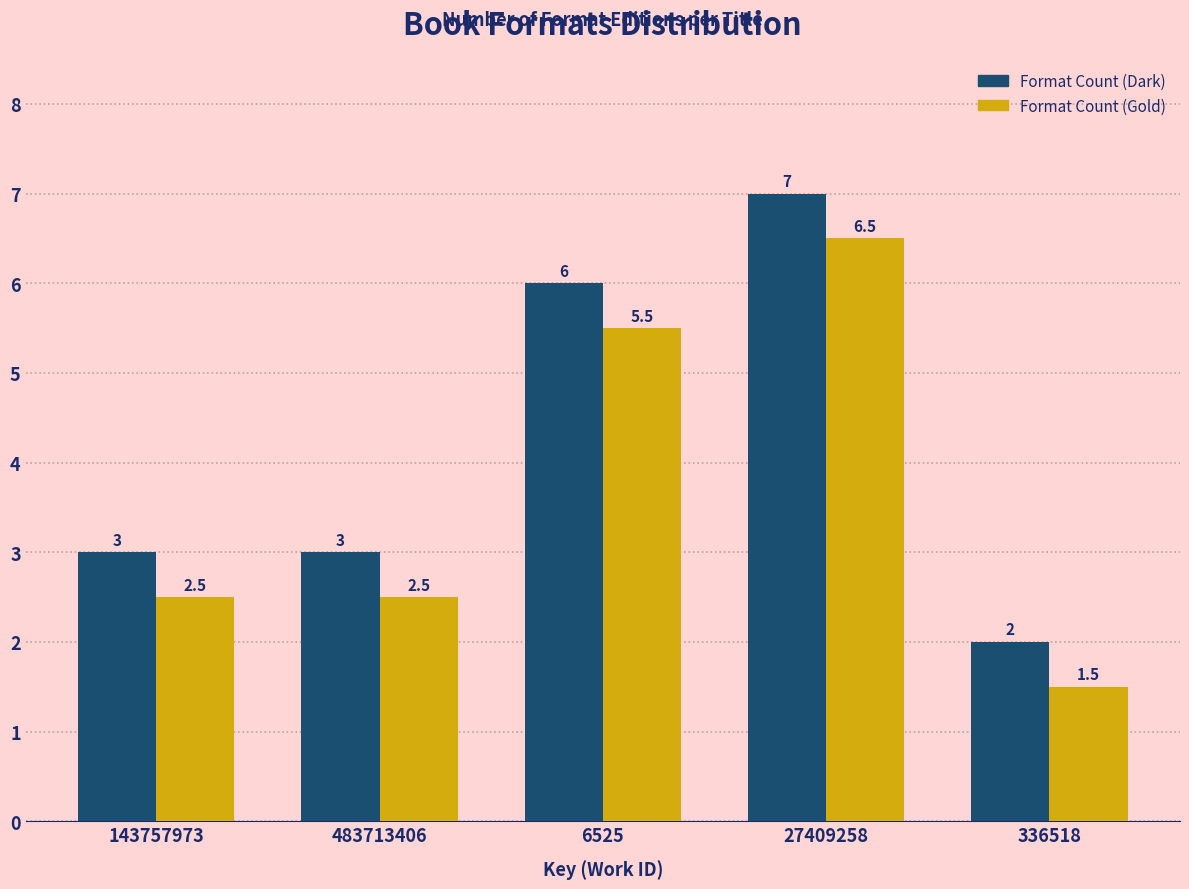

Reading left to right, extract all data points from this chart.

Format Count (Dark): 3.0	3.0	6.0	7.0	2.0
Format Count (Gold): 2.5	2.5	5.5	6.5	1.5